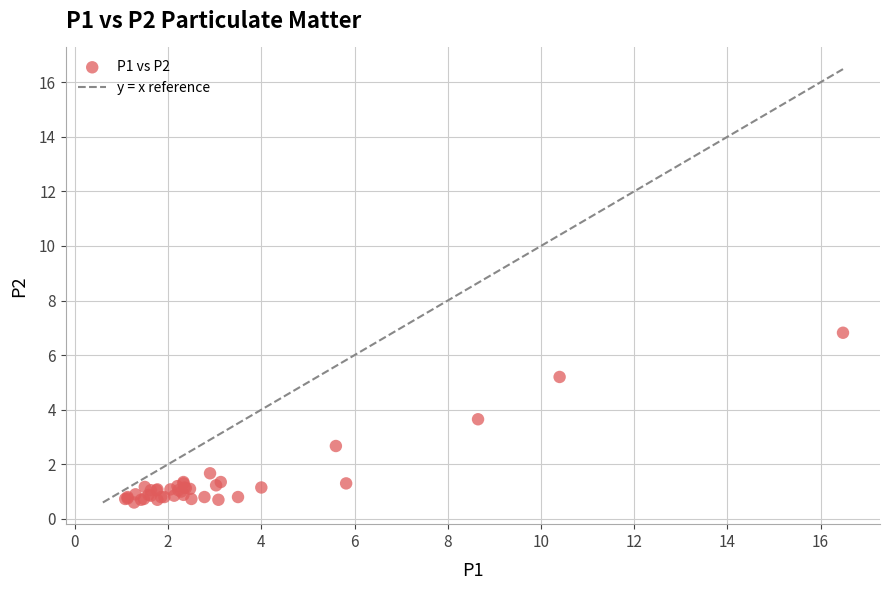

What Y value in the scatter plot is closest to 3?

2.7